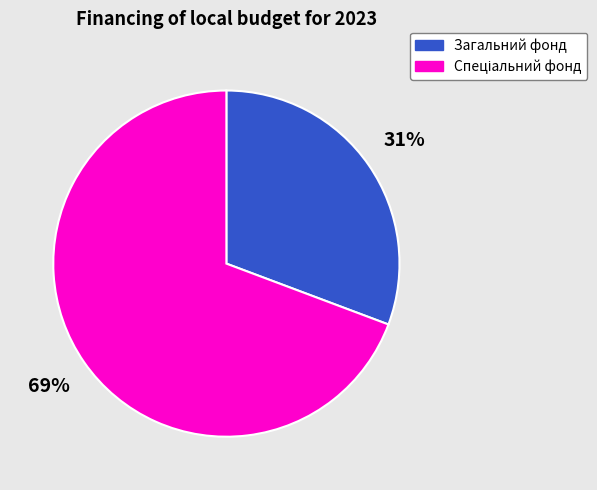

What percentage is the Загальний фонд slice, to the nearest percent?

31%